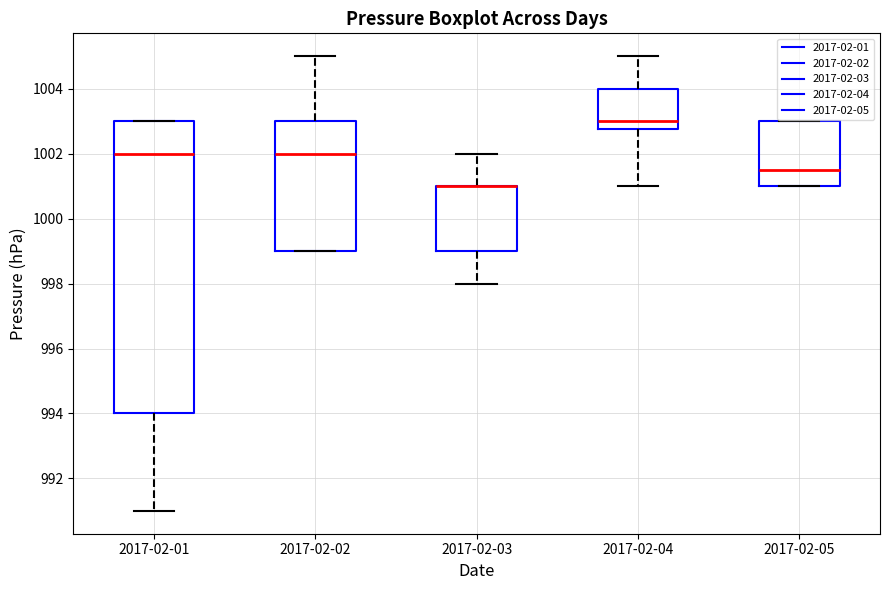

Which box is the tallest, from its lower edge to its upper edge?

2017-02-01